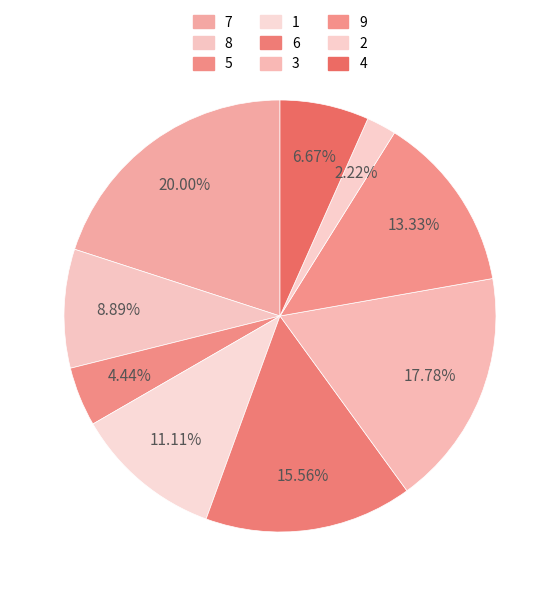

To the nearest percent, what percentage of the pie is 5?

4%